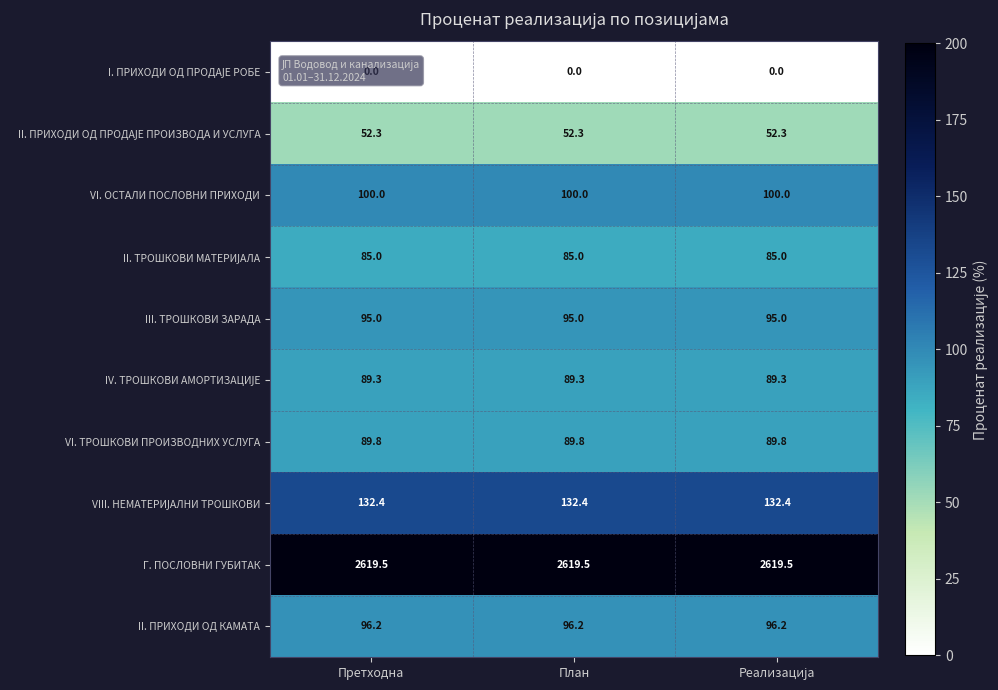

What is the difference between the highest and lowest values at План?

2619.5